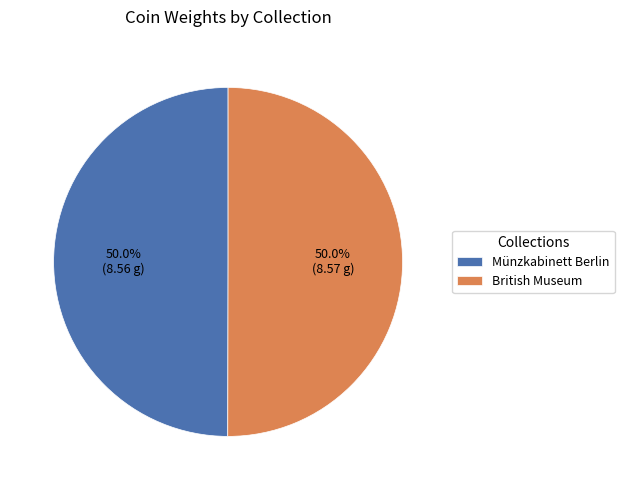

Is it true that British Museum is 64% of the pie?

False